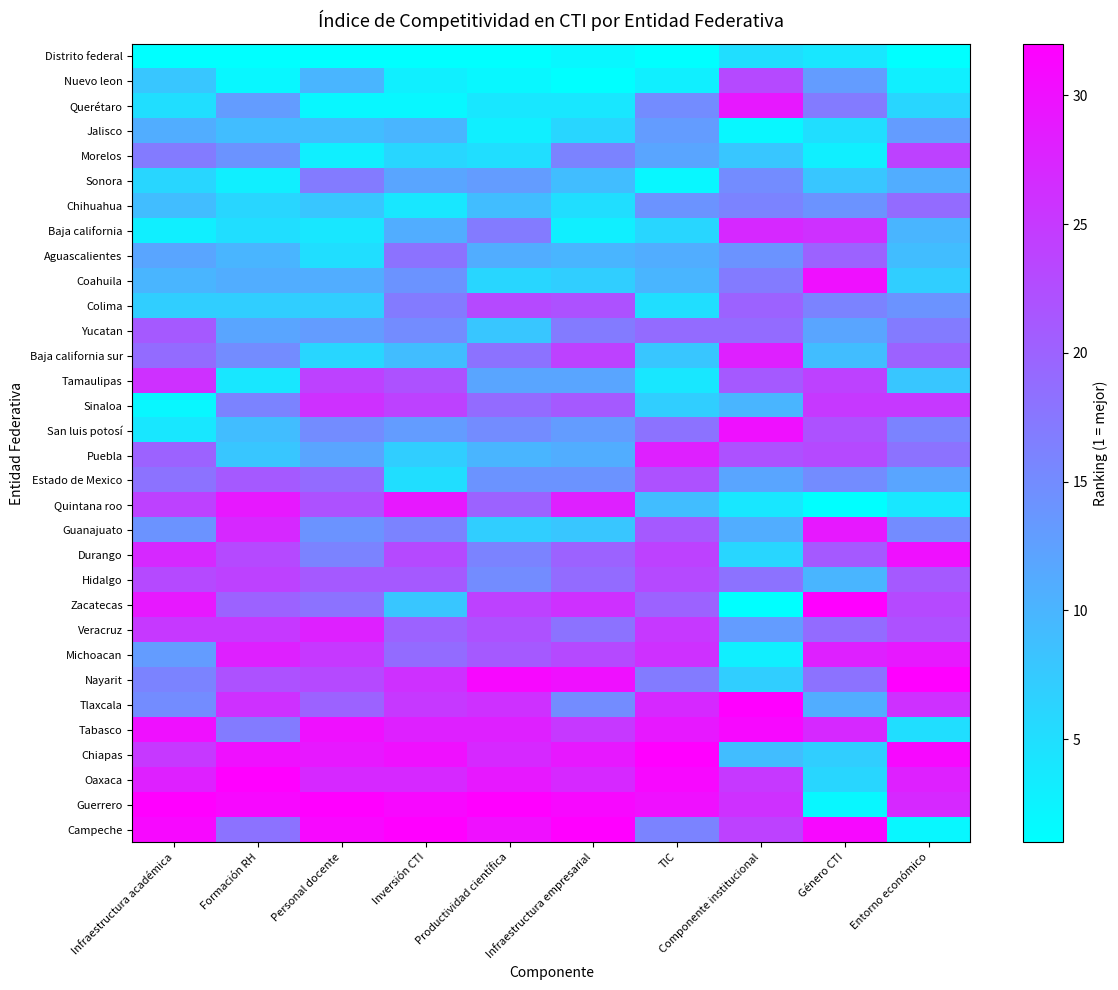

Which series has the largest range (max minus min)?

Zacatecas